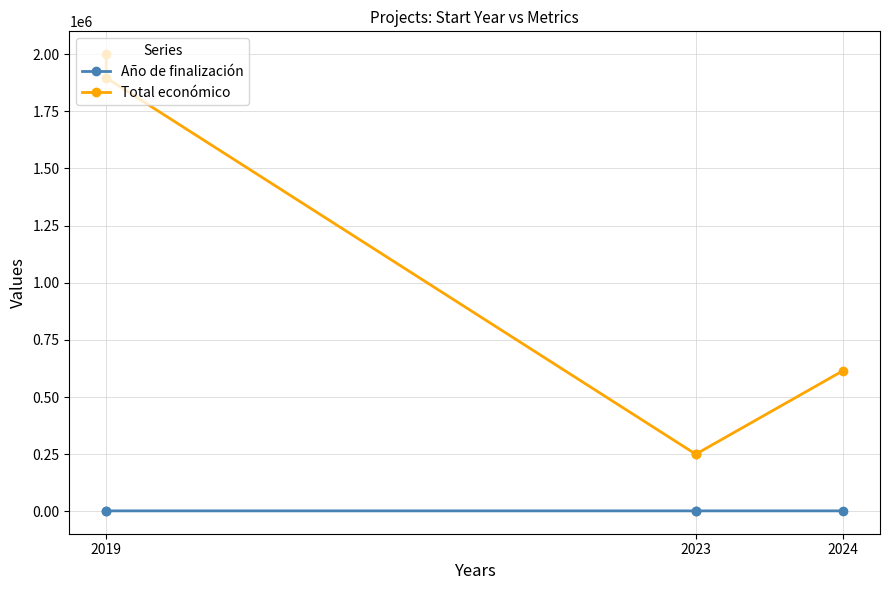

At 2023, list the series in order from largest to smallest.

Total económico, Año de finalización